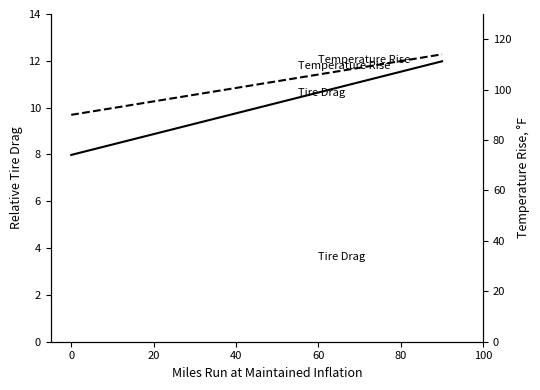

List the series in order of their overall mean, lowest first.

Tire Drag, Temperature Rise